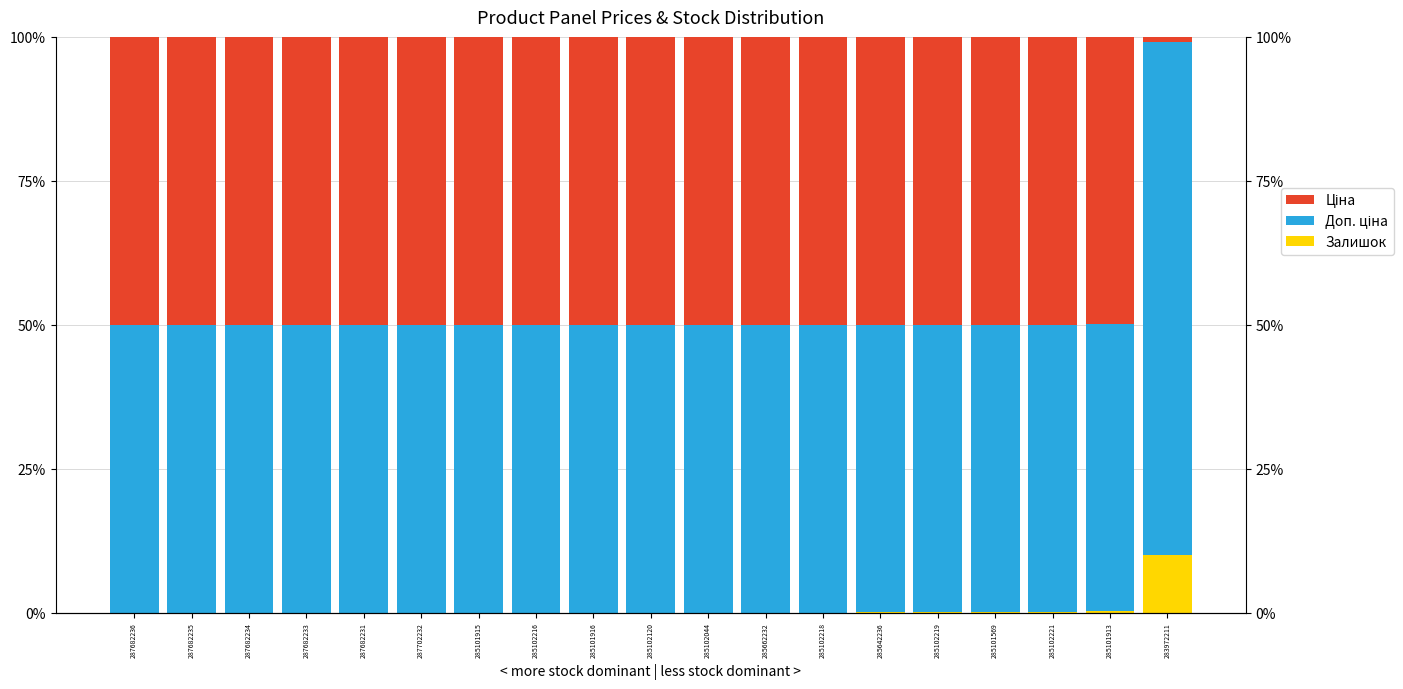

Which series has the largest range (max minus min)?

Ціна